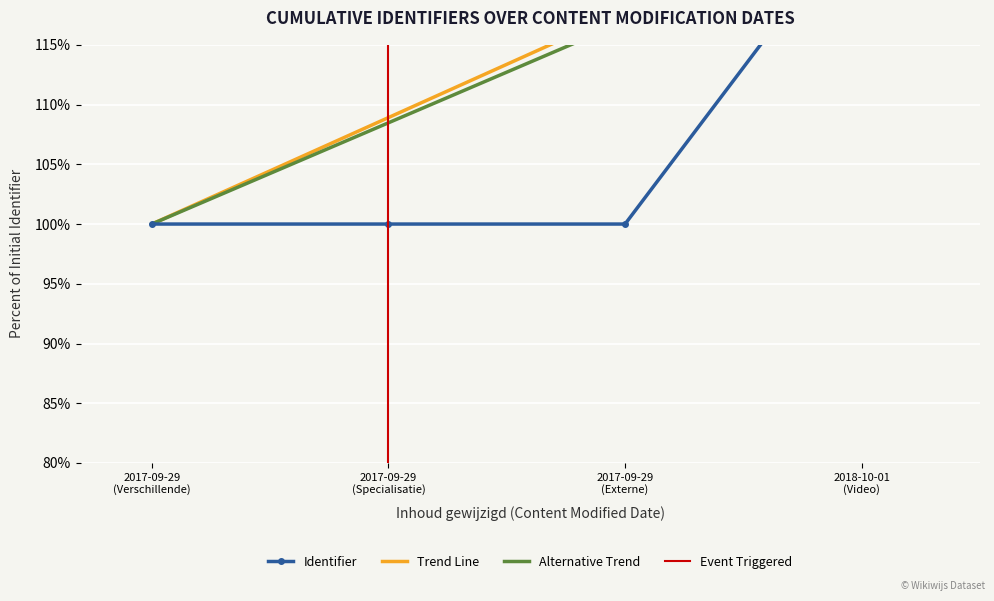

The value at 2018-10-01 (Video) is 68.5. True or false?

False